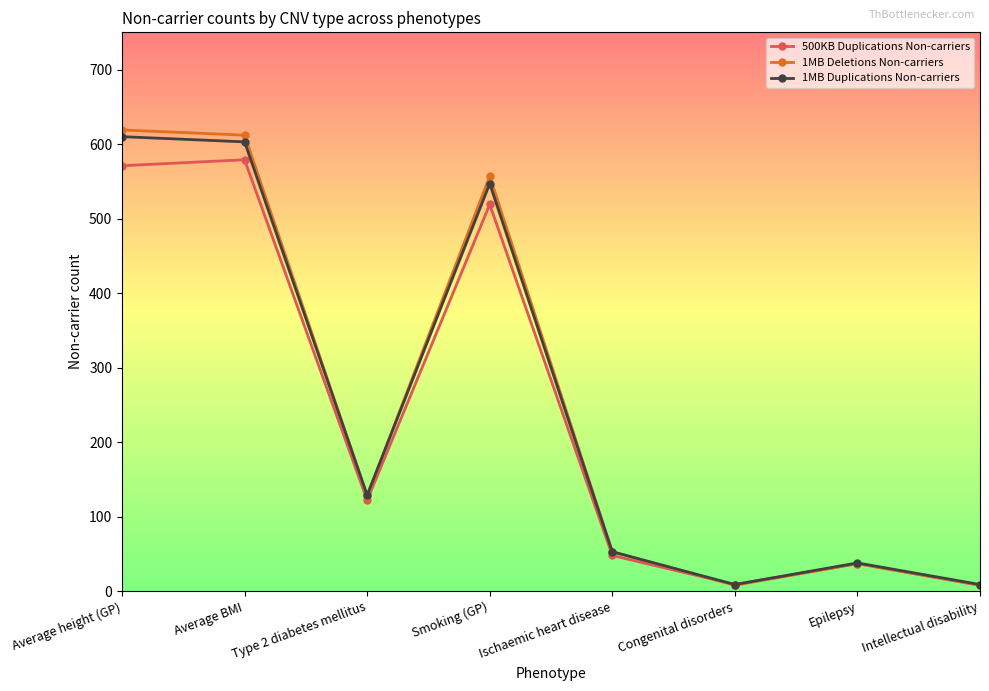

What is the lowest value of the 1MB Duplications Non-carriers series?

9